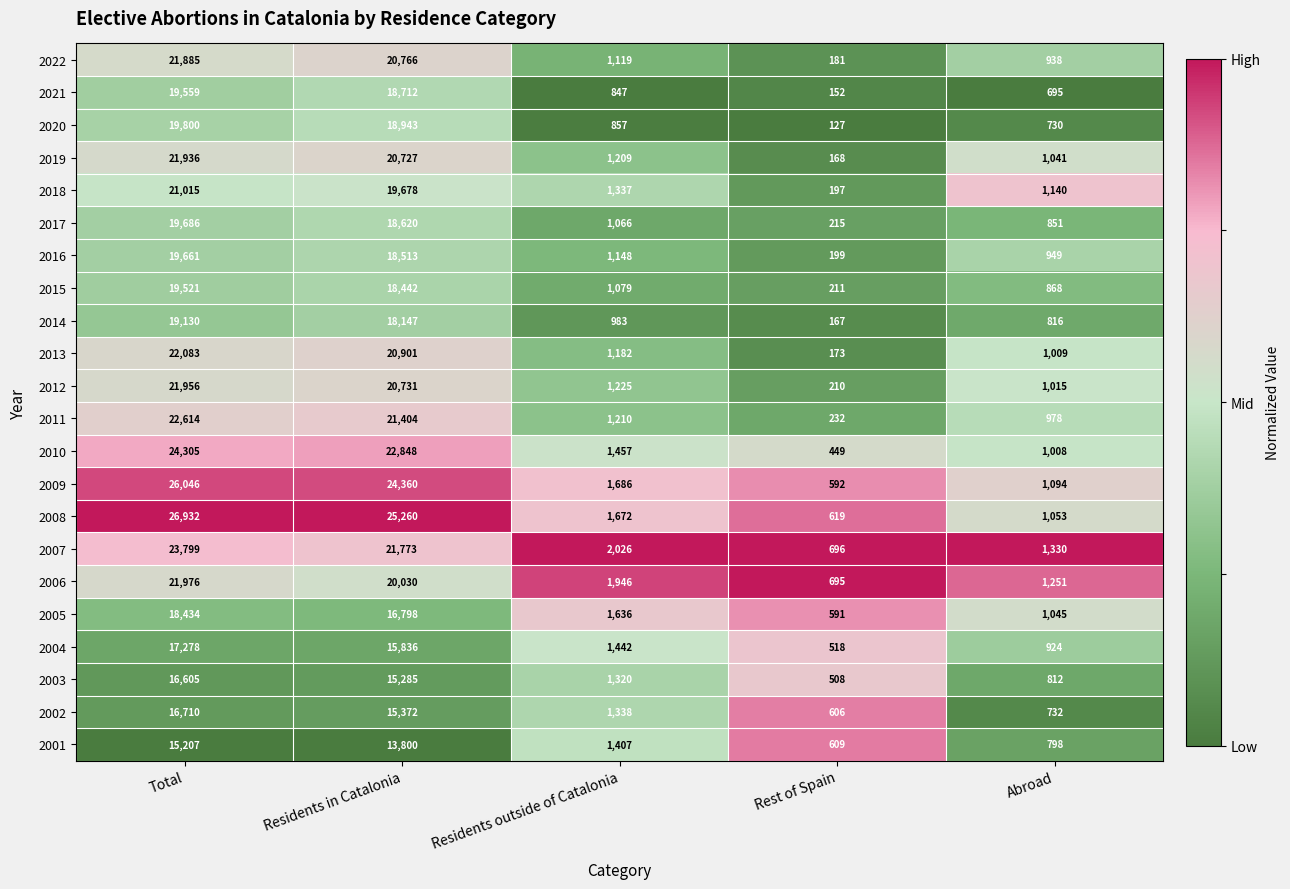

The value of 2004 at Total is 17278. True or false?

True